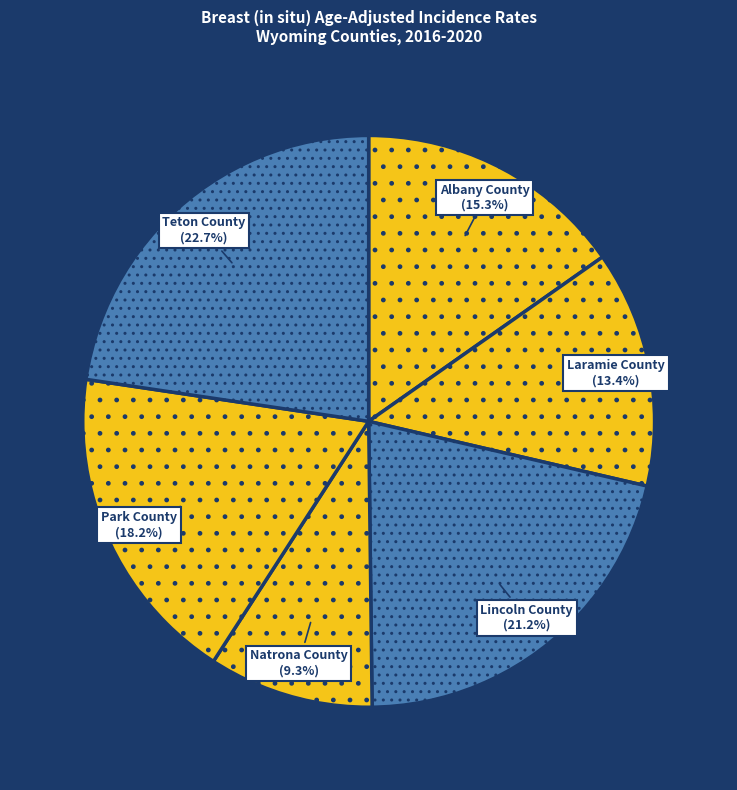

To the nearest percent, what is the combined percentage of Park County and Albany County?

33%